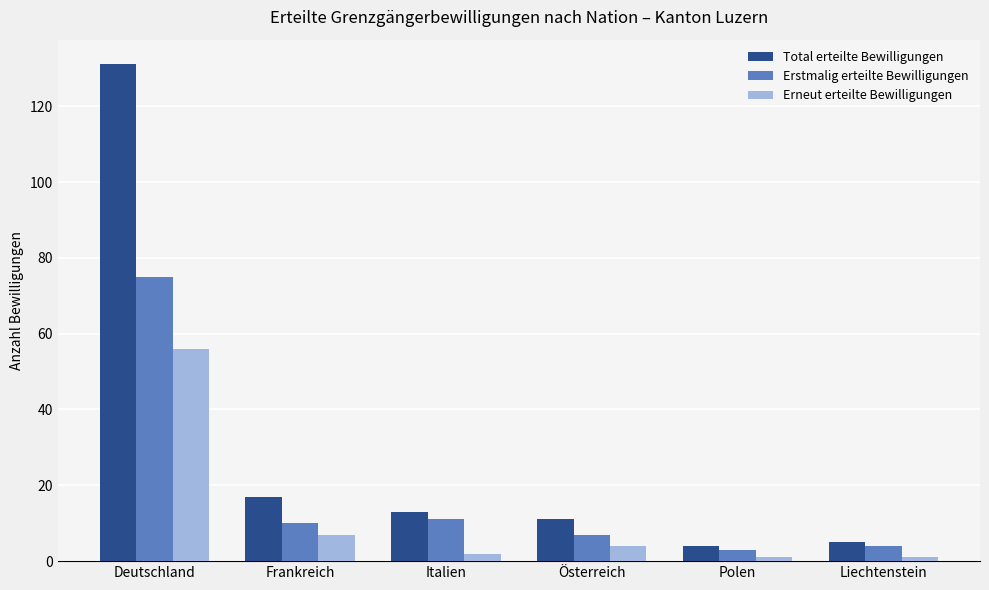

What is the value of the Erstmalig erteilte Bewilligungen bar at the 2nd from the left?

10